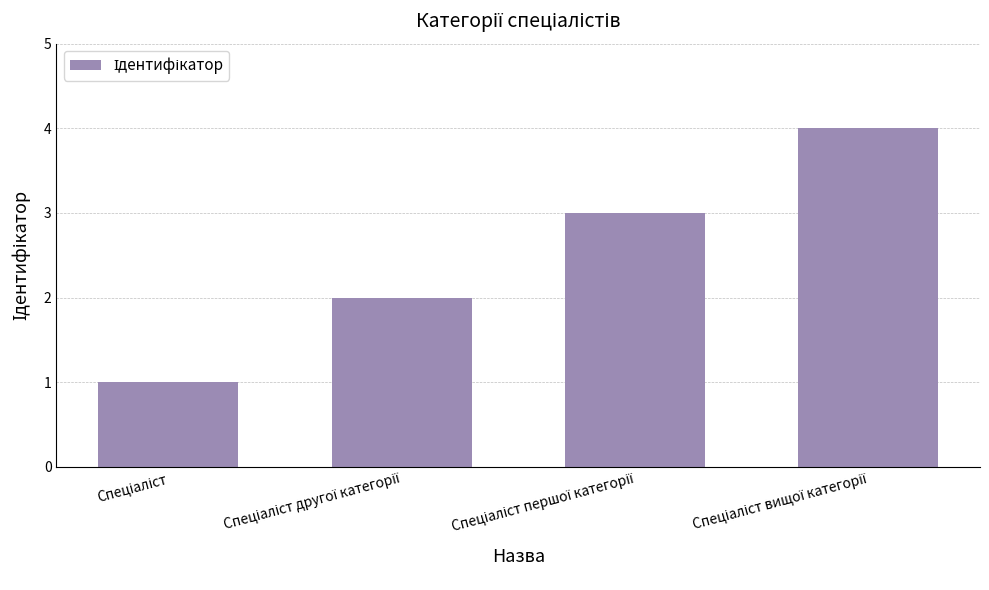

What is the greatest value displayed?

4